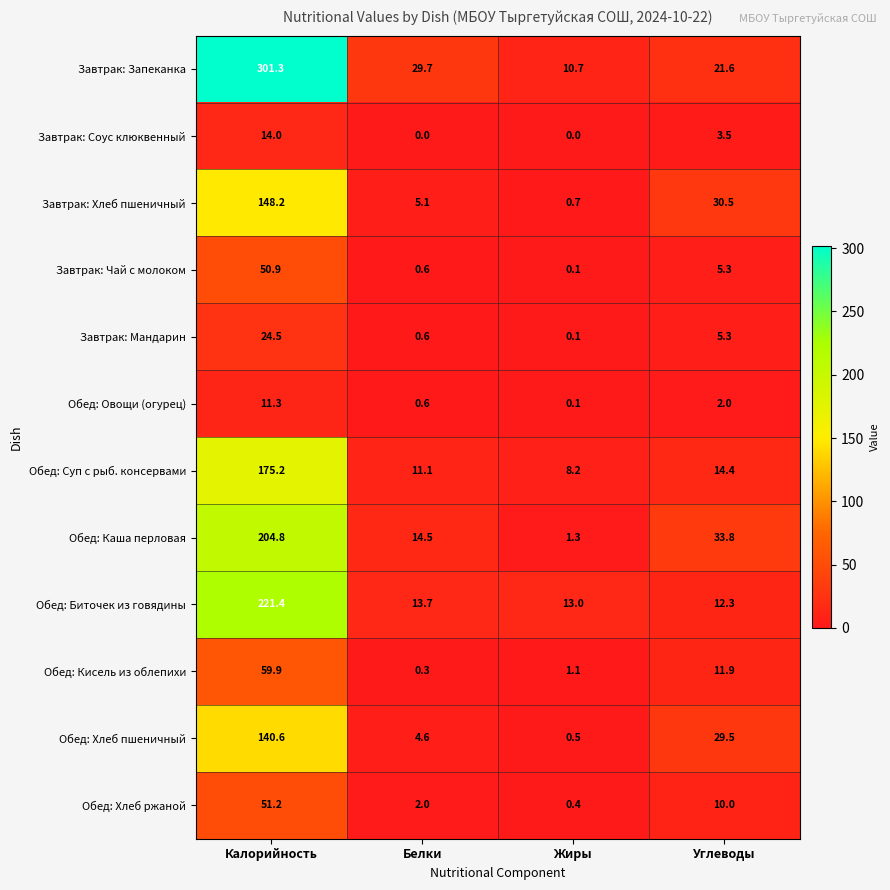

What is the total value across all series at Жиры?

36.2